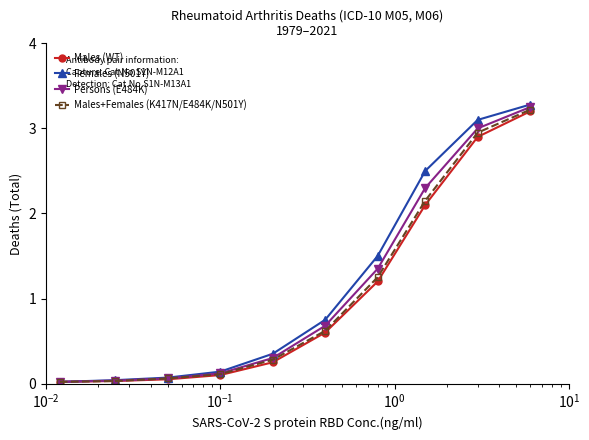

Which series has the largest range (max minus min)?

Females (N501Y)